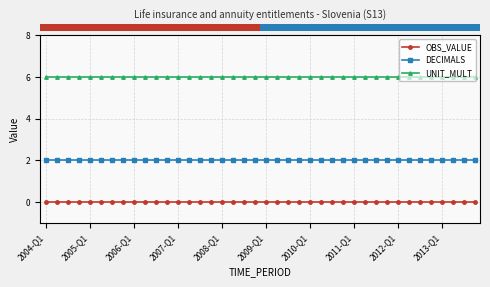

What is the sum of all UNIT_MULT values?

240